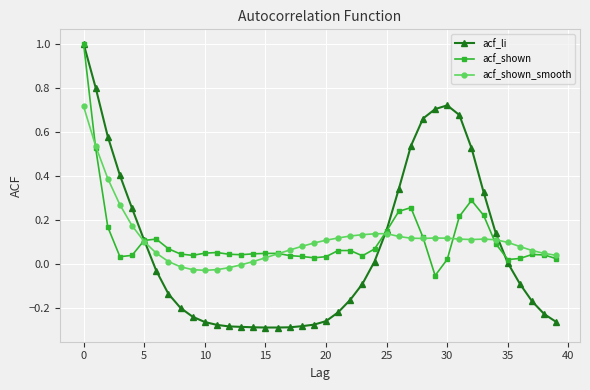

What are all the series names shown in the legend?

acf_li, acf_shown, acf_shown_smooth